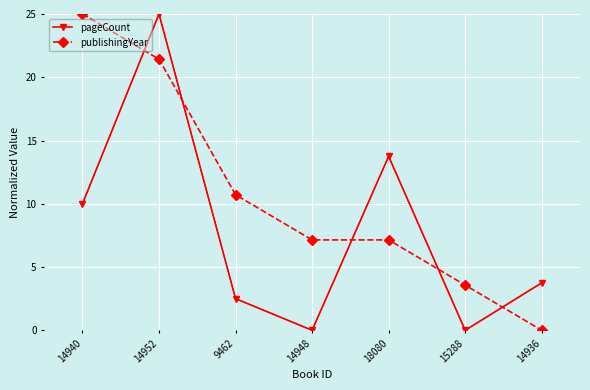

Reading left to right, transcribe all the data shown in this chart.

pageCount: 14940=10.0	14952=25.0	9462=2.5	14948=0.0	18080=13.8	15288=0.0	14936=3.8
publishingYear: 14940=25.0	14952=21.4	9462=10.7	14948=7.1	18080=7.1	15288=3.6	14936=0.0